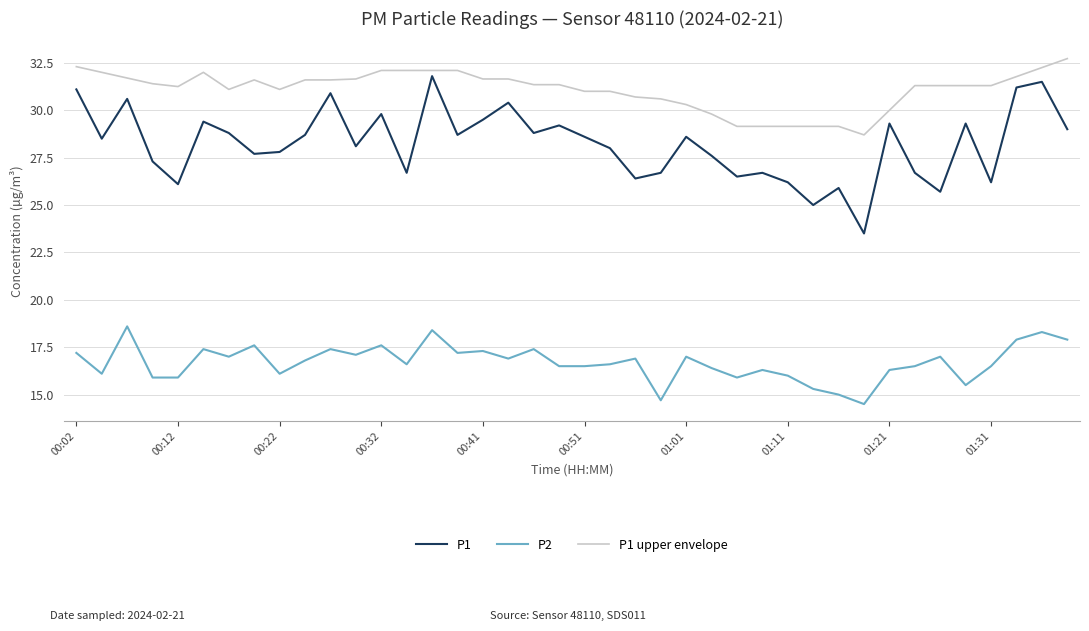

Which series has the largest total across all categories?

P1 upper envelope